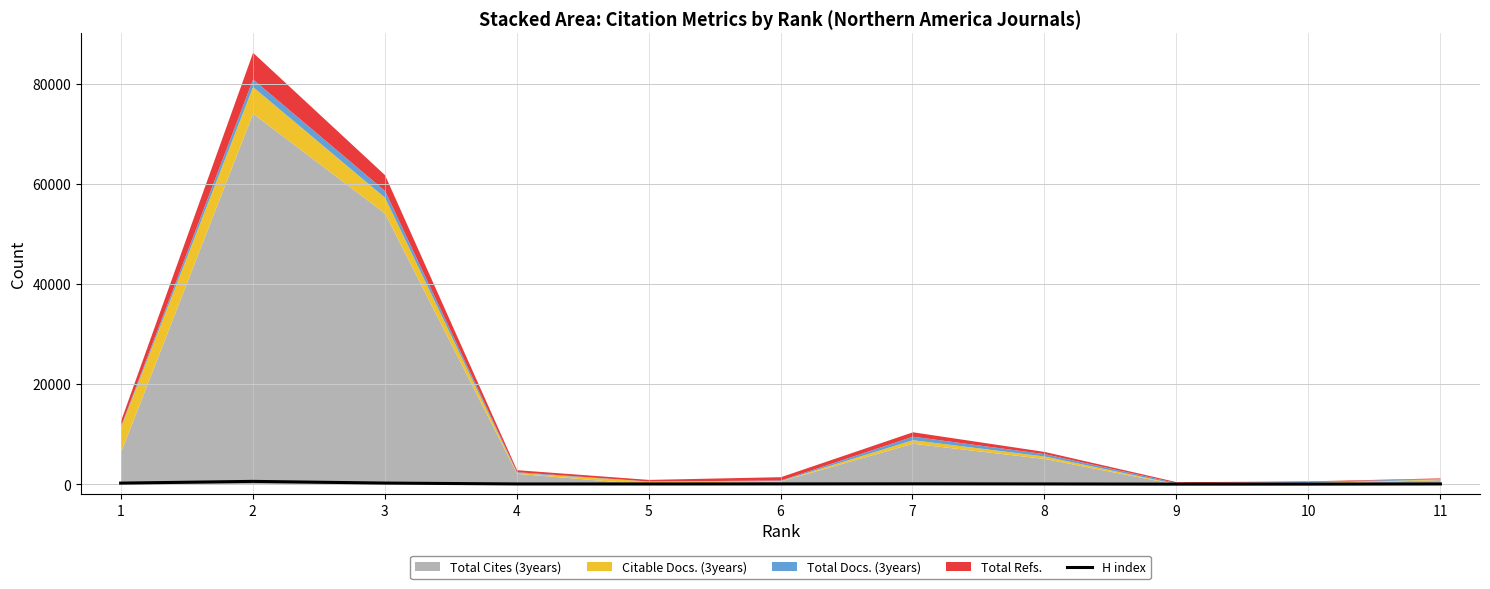

Reading right to left, list all the values displayed in this chart.

11=45	10=12	9=11	8=44	7=68	6=52	5=39	4=44	3=222	2=559	1=213